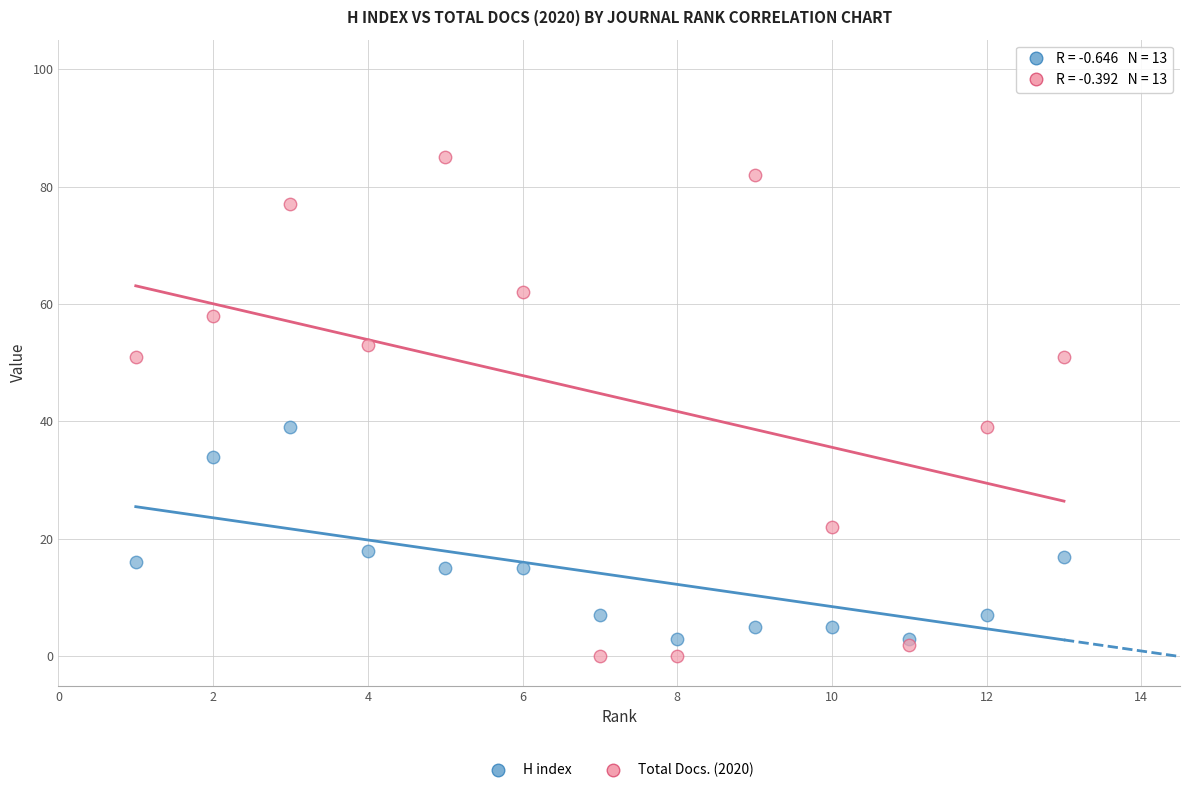

Which series has the largest Y range (max minus min)?

Total Docs. (2020)